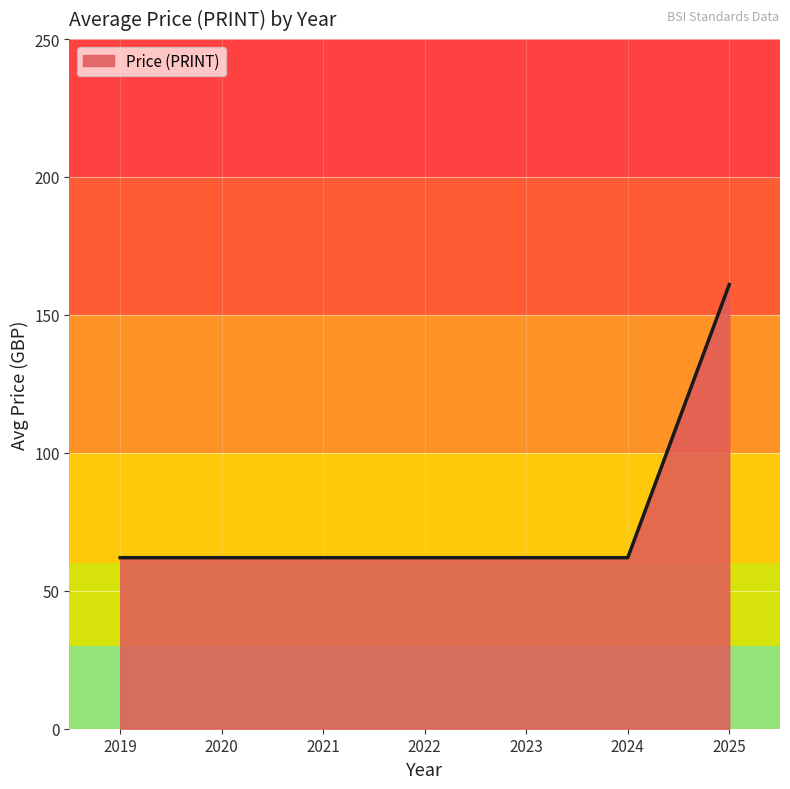

Does the chart have visible grid lines?

Yes